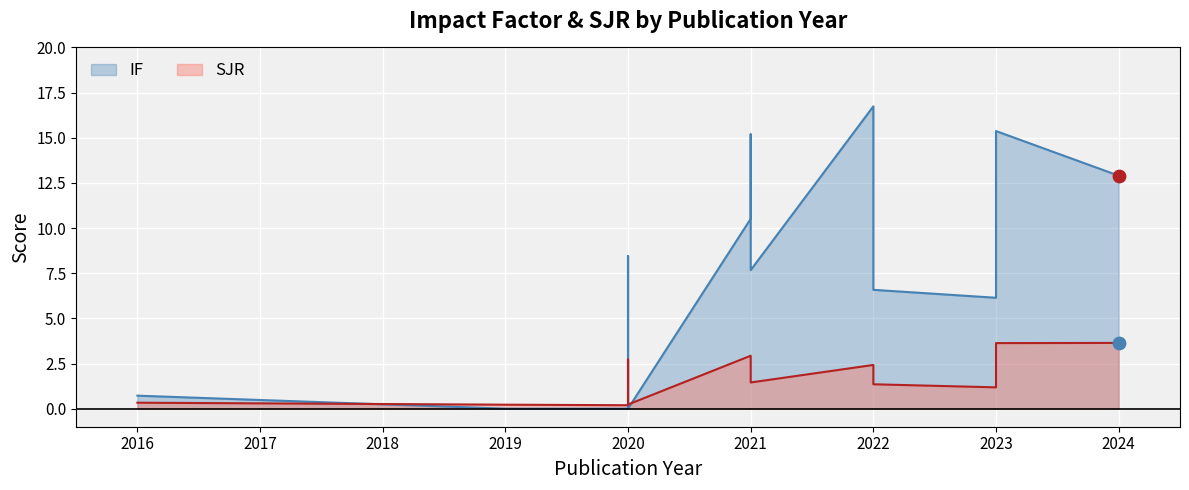

Which series reaches the minimum Y coordinate?

IF